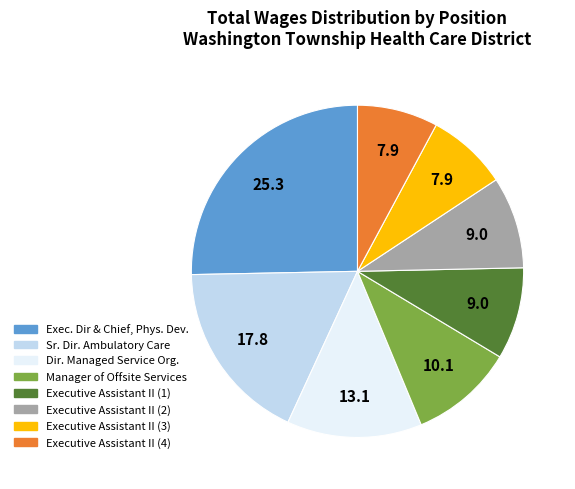

Does any single category account for the majority?

No